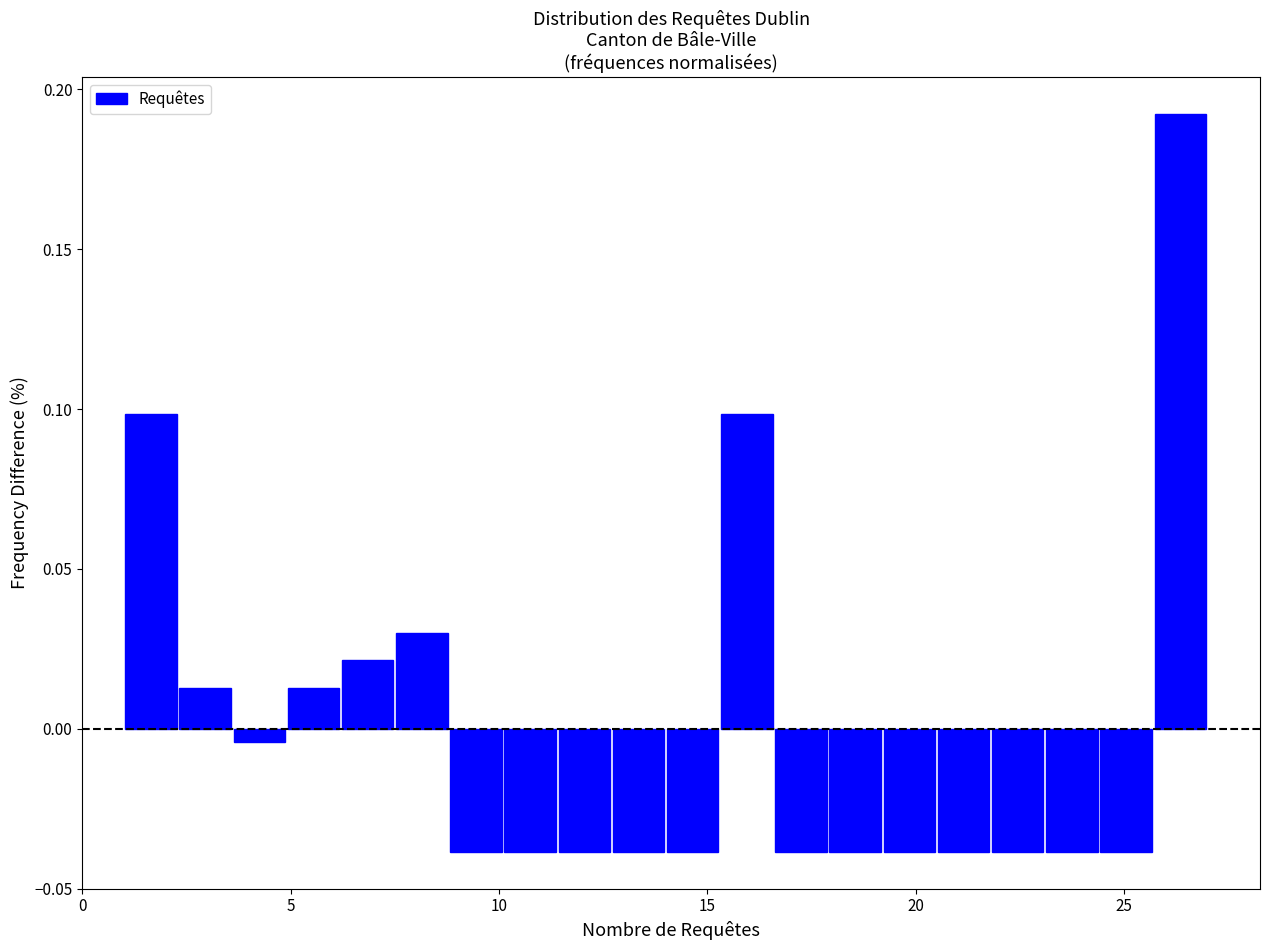

Around what value on the x-axis is the tallest bar? Give the approximate position of its centre, as read against the axis.

26.5